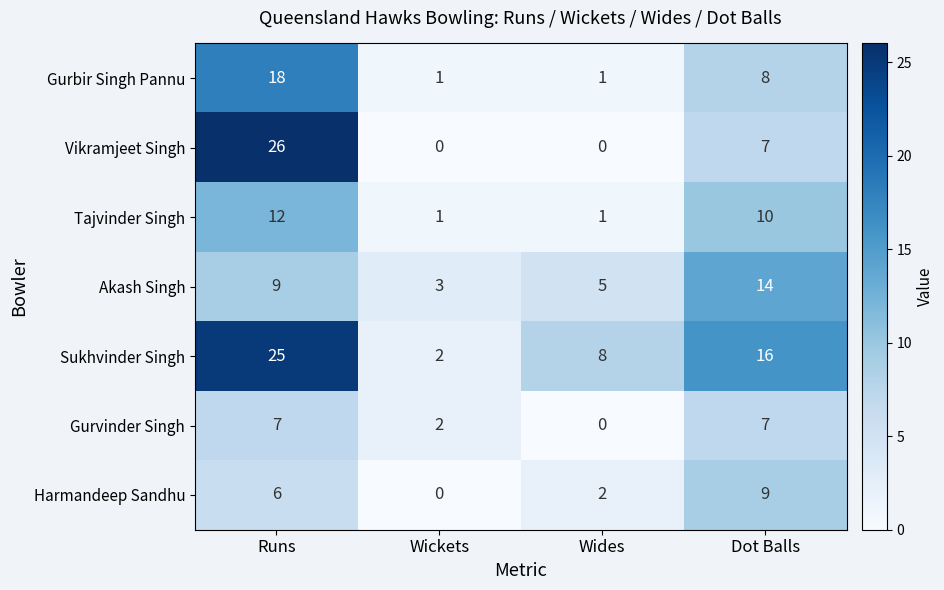

The value of Gurvinder Singh at Wides is -3. True or false?

False